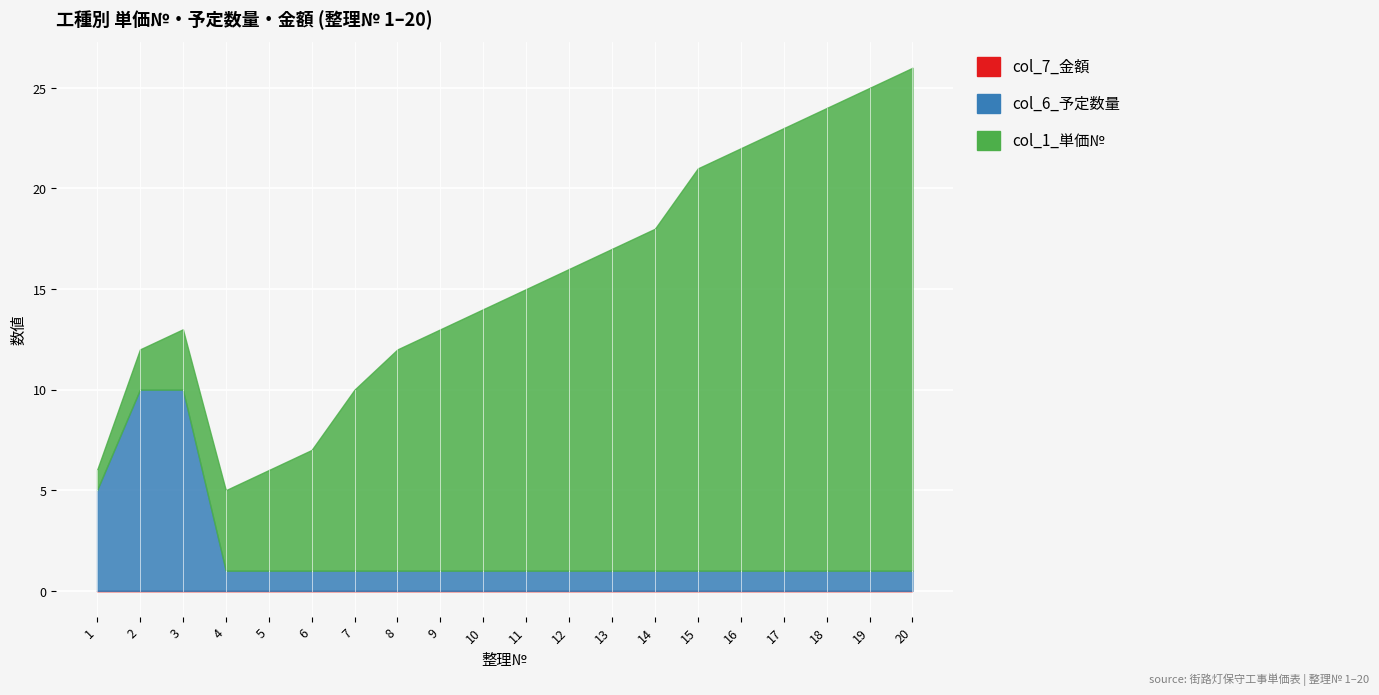

What is the greatest value displayed?

25